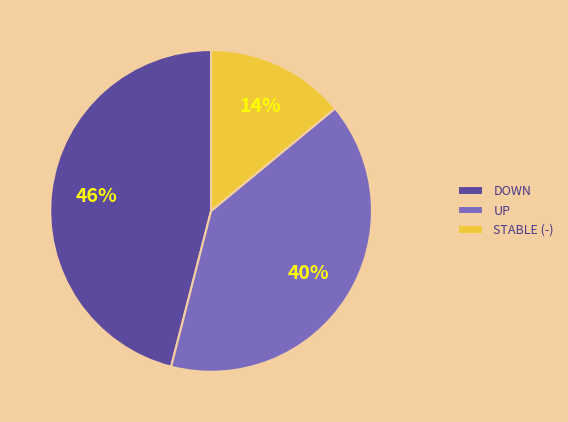

Rank the categories by value from highest to lowest.

DOWN, UP, STABLE (-)